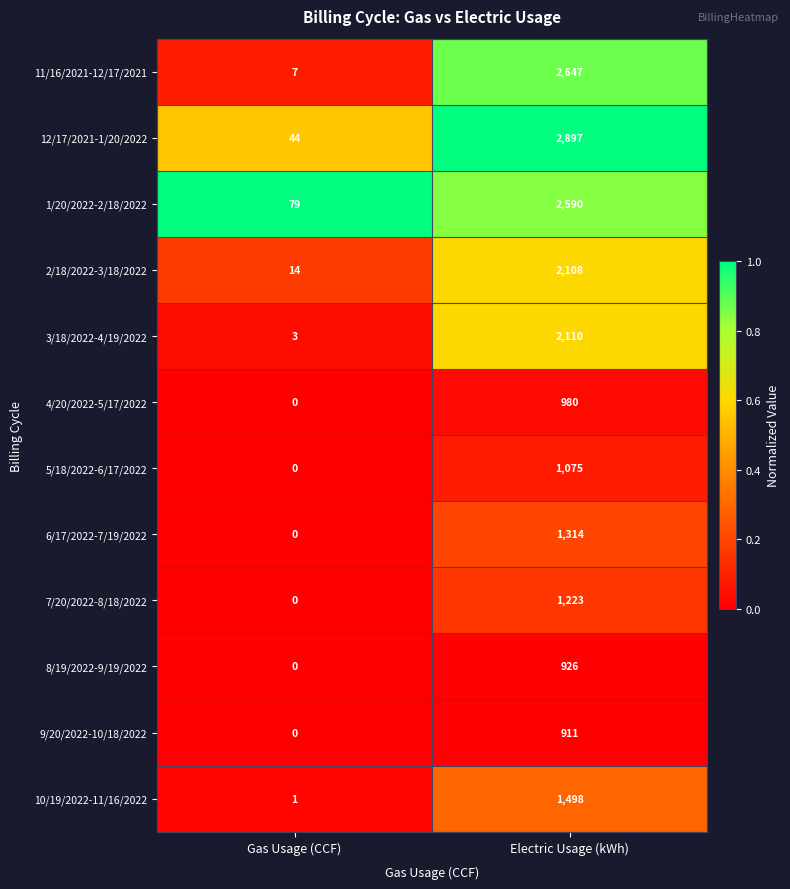

The 3/18/2022-4/19/2022 series shows 3 at Gas Usage (CCF). True or false?

True